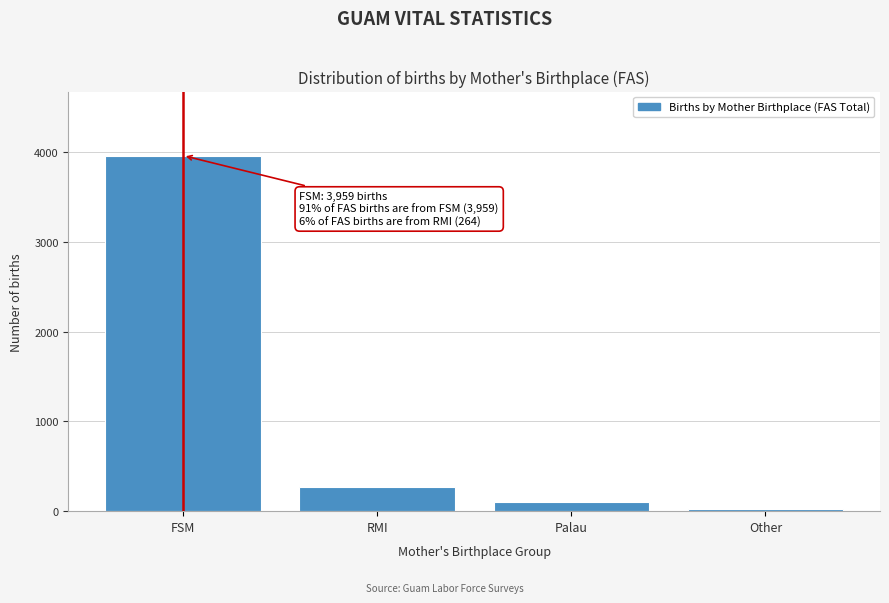

Reading left to right, transcribe all the data shown in this chart.

3959	264	102	20